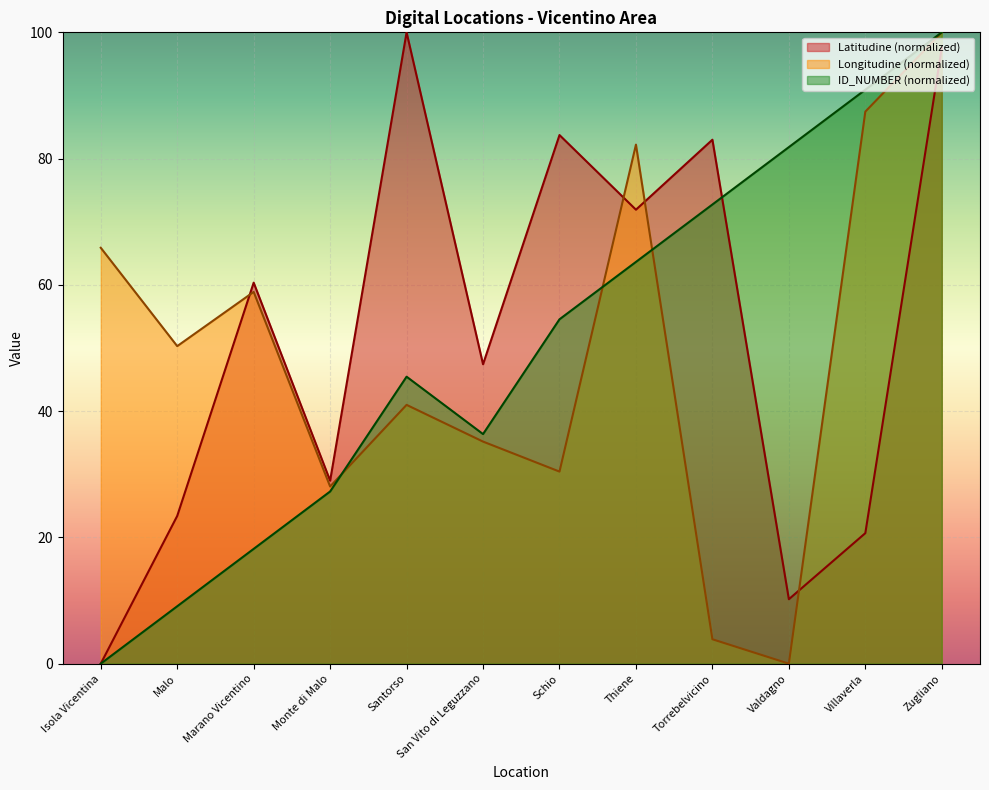

What is the total value across all series at Villaverla?

199.0